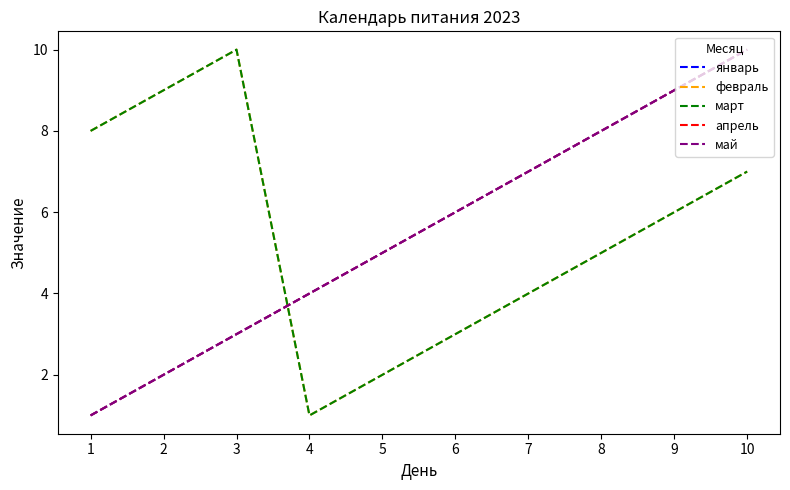

True or false: февраль has more than 2 points higher than both neighbors.

False